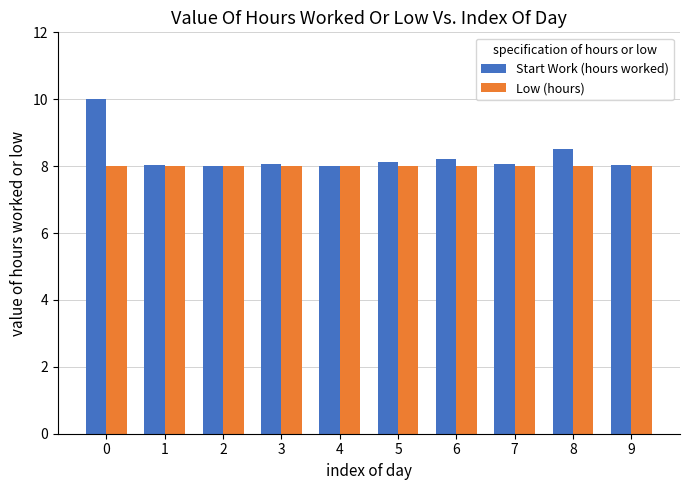

Is it true that Low (hours) equals 4.9 at 1?

False